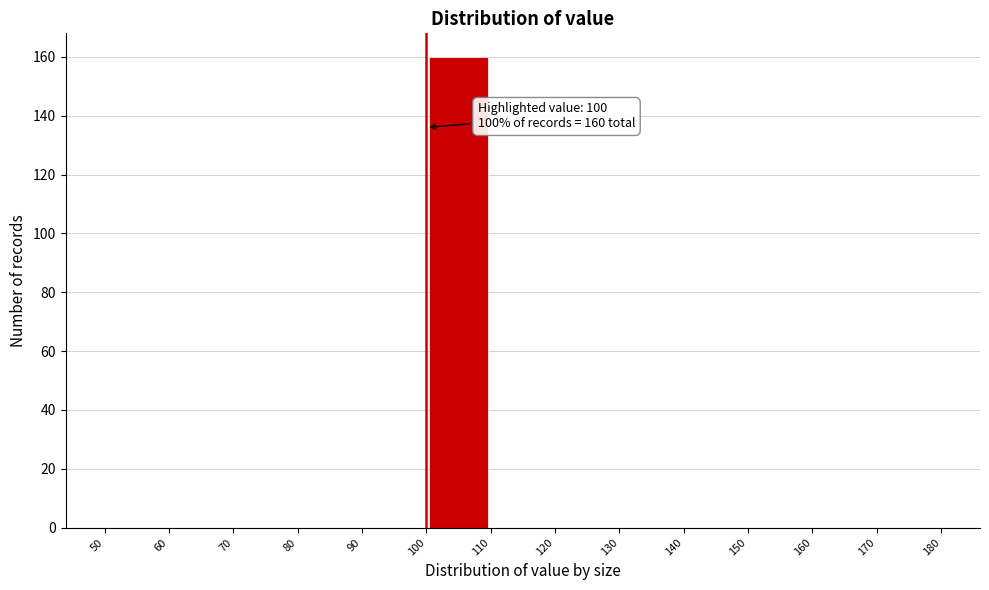

Over which range of the x-axis is the bar tallest?

100 to 110